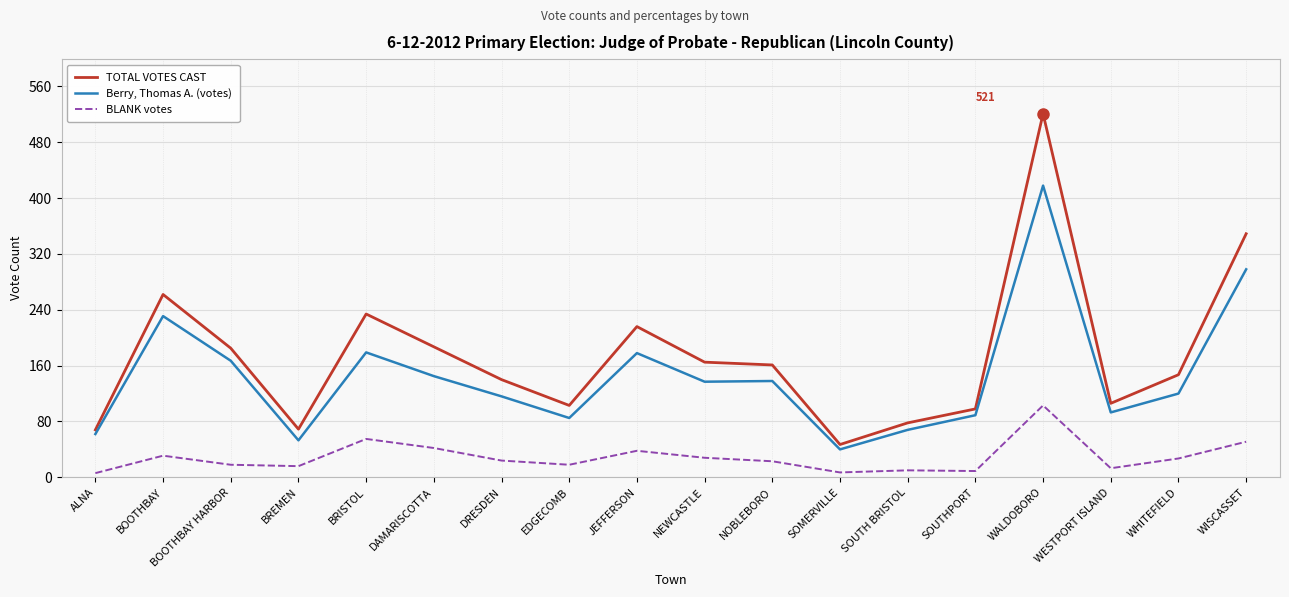

True or false: BLANK votes and Berry, Thomas A. (votes) cross at least once.

False